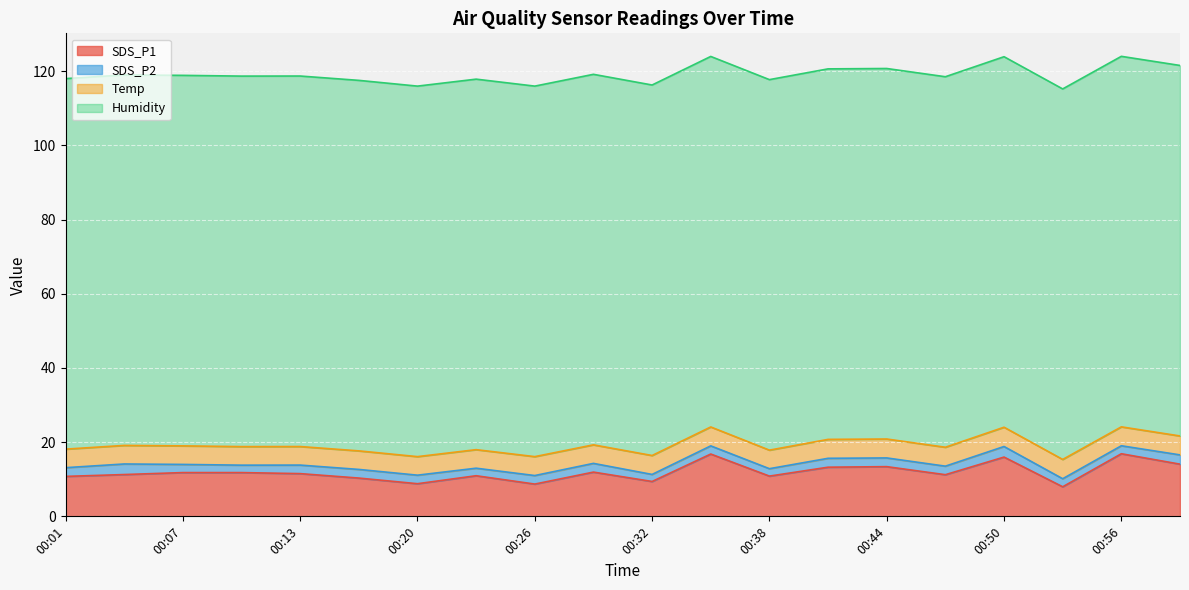

Reading left to right, list all the values displayed in this chart.

SDS_P1: 00:01=10.8	00:04=11.3	00:07=11.8	00:10=11.8	00:13=11.5	00:17=10.3	00:20=8.8	00:23=10.9	00:26=8.7	00:29=11.9	00:32=9.4	00:35=16.8	00:38=10.8	00:41=13.2	00:44=13.4	00:47=11.2	00:50=16.0	00:53=8.0	00:56=16.9	00:59=14.1
SDS_P2: 00:01=2.4	00:04=2.9	00:07=2.2	00:10=2.0	00:13=2.3	00:17=2.3	00:20=2.3	00:23=2.0	00:26=2.3	00:29=2.4	00:32=1.9	00:35=2.2	00:38=2.0	00:41=2.4	00:44=2.4	00:47=2.3	00:50=2.9	00:53=2.2	00:56=2.1	00:59=2.5
Temp: 00:01=5.0	00:04=5.0	00:07=5.0	00:10=5.0	00:13=5.0	00:17=5.0	00:20=5.0	00:23=5.0	00:26=5.1	00:29=5.0	00:32=5.1	00:35=5.1	00:38=5.0	00:41=5.1	00:44=5.1	00:47=5.1	00:50=5.2	00:53=5.2	00:56=5.1	00:59=5.1
Humidity: 00:01=99.9	00:04=99.9	00:07=99.9	00:10=99.9	00:13=99.9	00:17=99.9	00:20=99.9	00:23=99.9	00:26=99.9	00:29=99.9	00:32=99.9	00:35=99.9	00:38=99.9	00:41=99.9	00:44=99.9	00:47=99.9	00:50=99.9	00:53=99.9	00:56=99.9	00:59=99.9